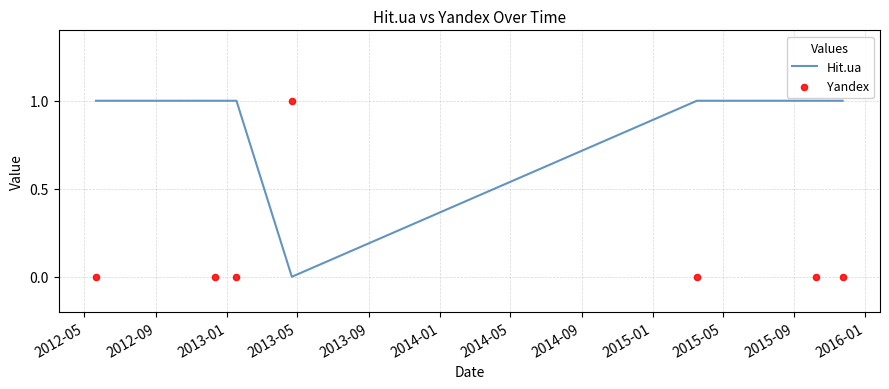

At which category is the sum across all series the highest?

2012-05